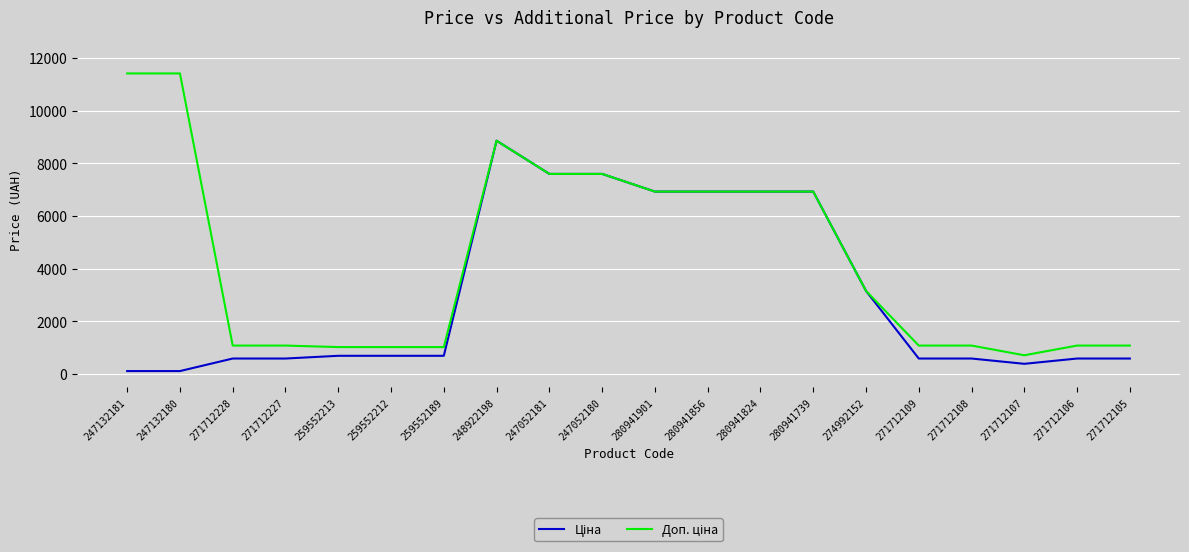

How many lines are shown in the chart?

2